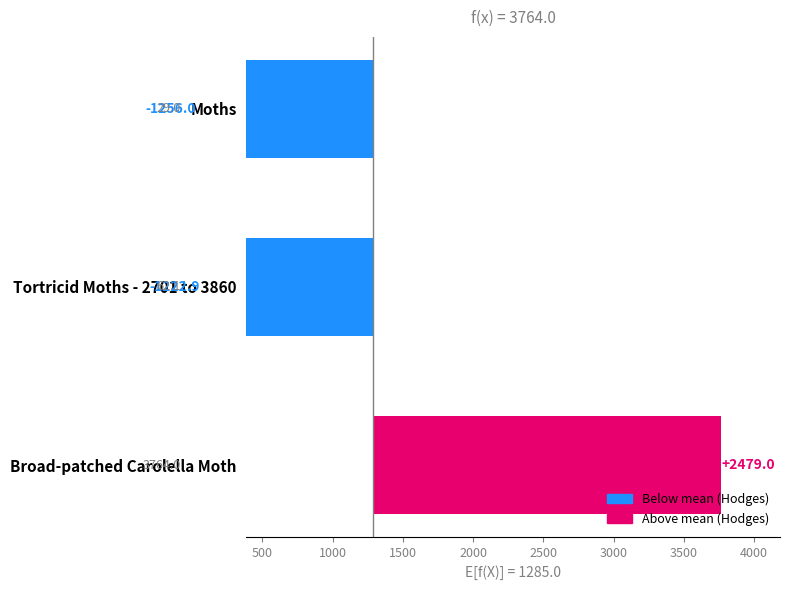

How many data points are above -1222?

1